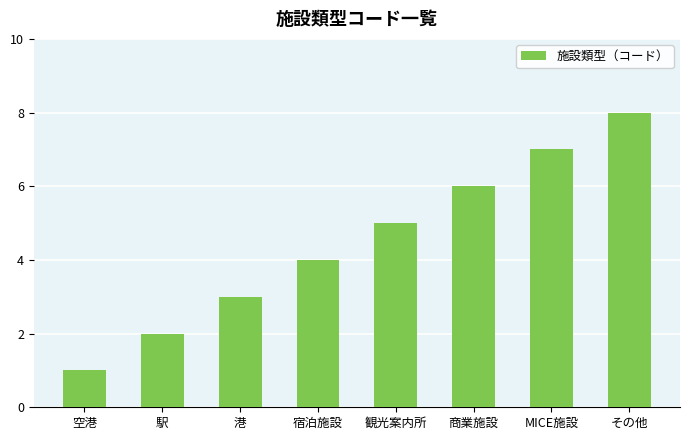

Reading left to right, what are all the values shown in this chart?

1	2	3	4	5	6	7	8